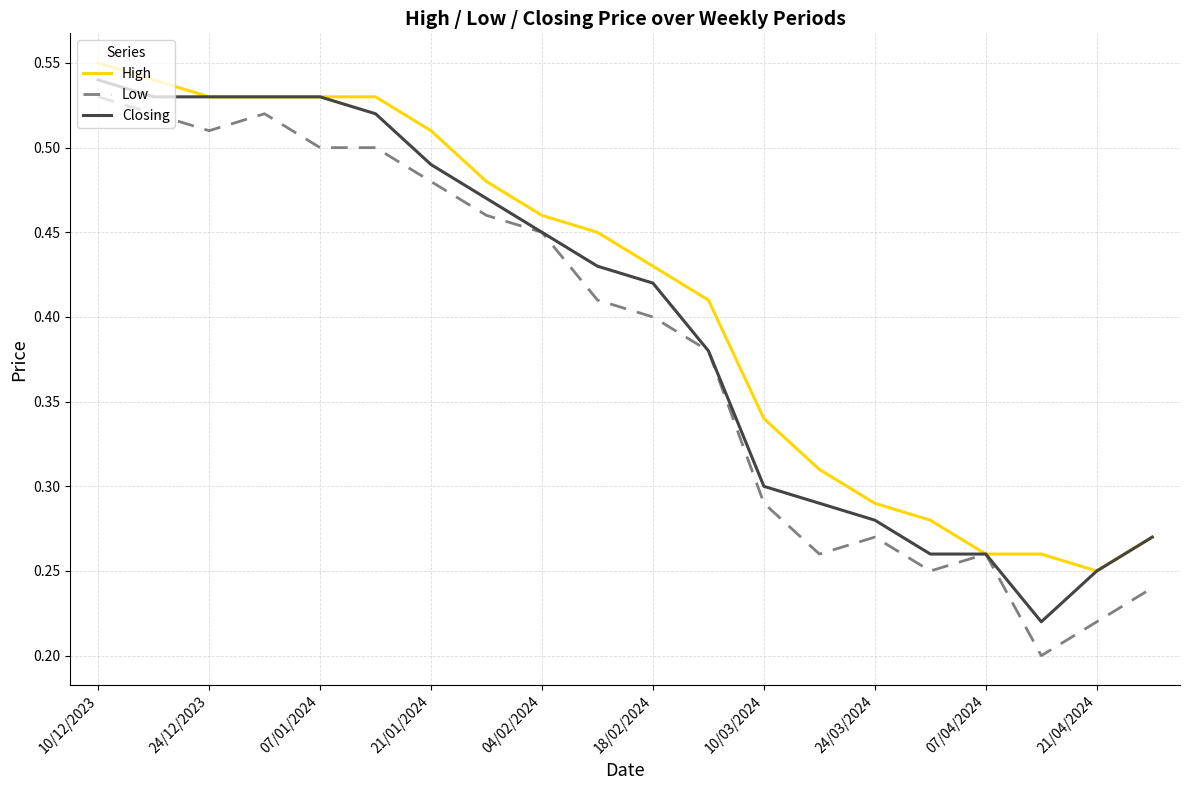

Which series has the widest spread of values?

Low